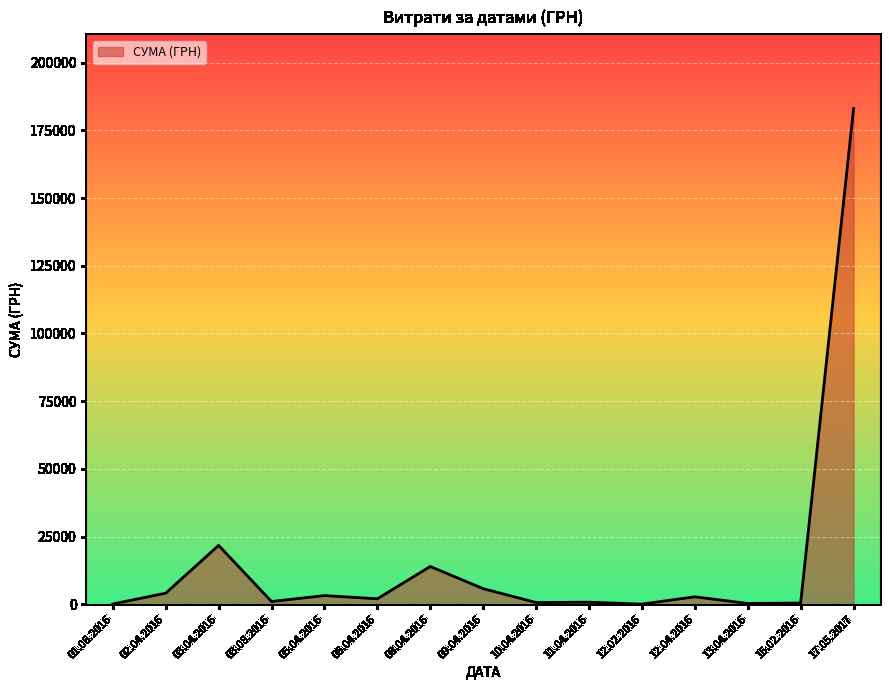

What is the change in value from 09.04.2016 to 17.05.2017?

+177247.8